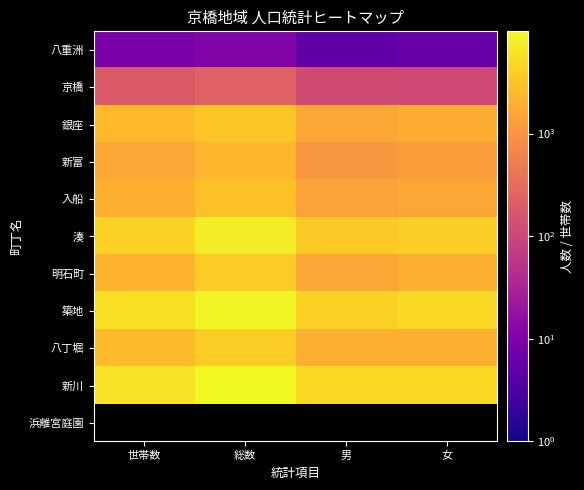

What is the sum of all 築地 values?

24693.0